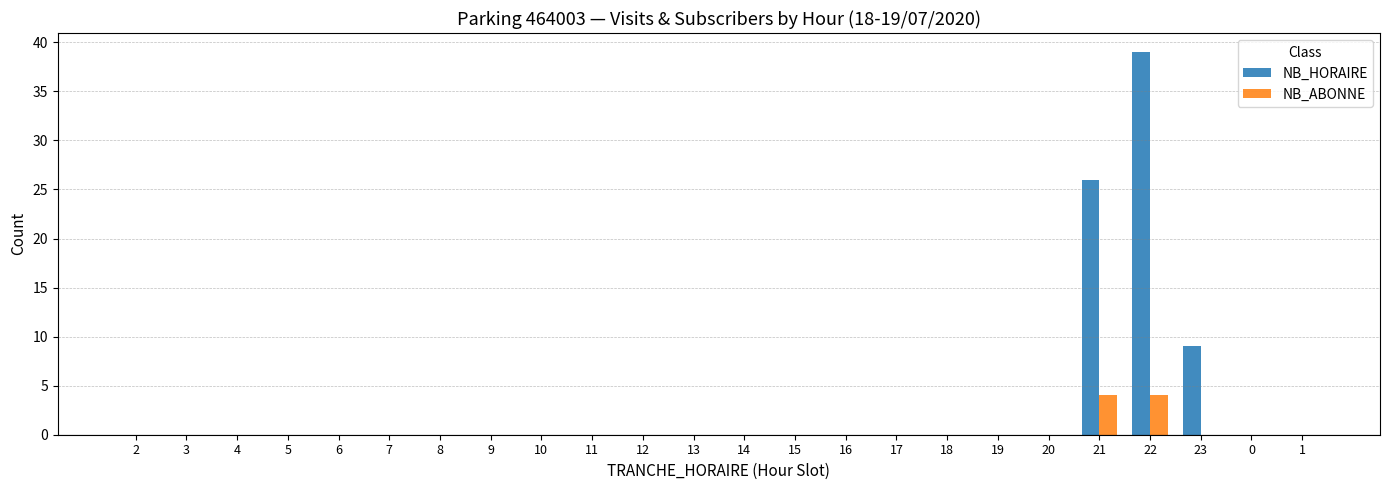

What are all the series names shown in the legend?

NB_HORAIRE, NB_ABONNE